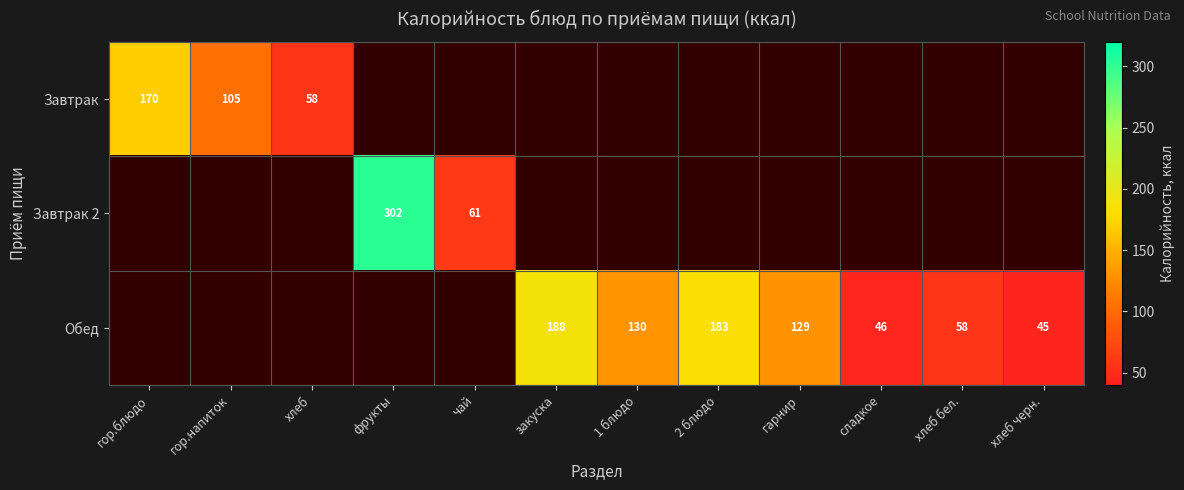

Is it true that Обед equals 45 at хлеб черн.?

True